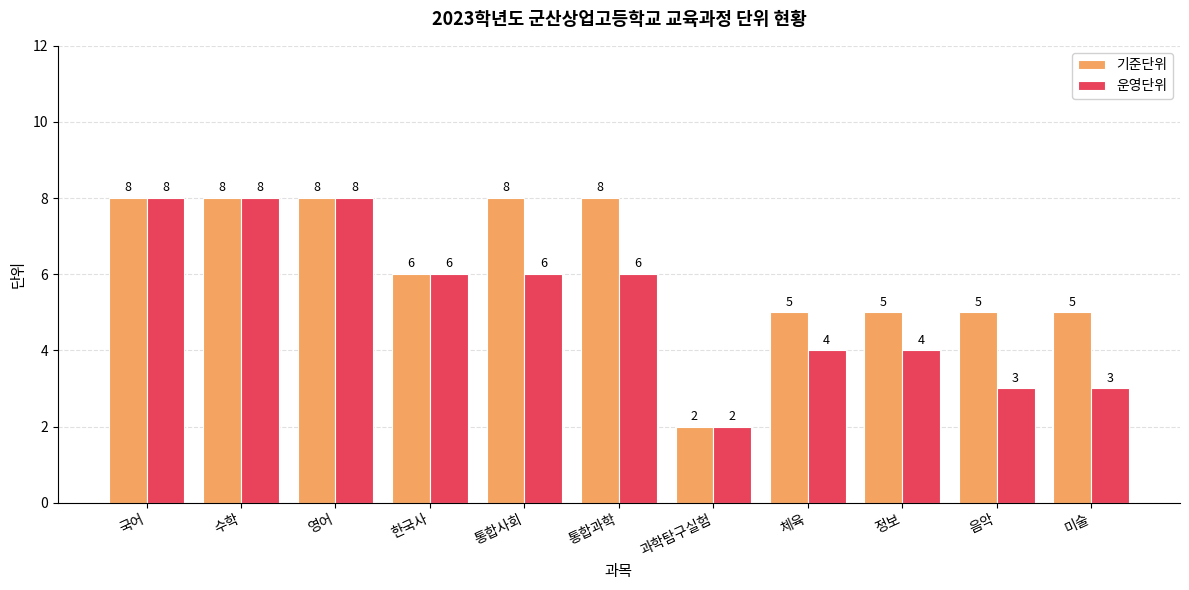

What are all the series names shown in the legend?

기준단위, 운영단위